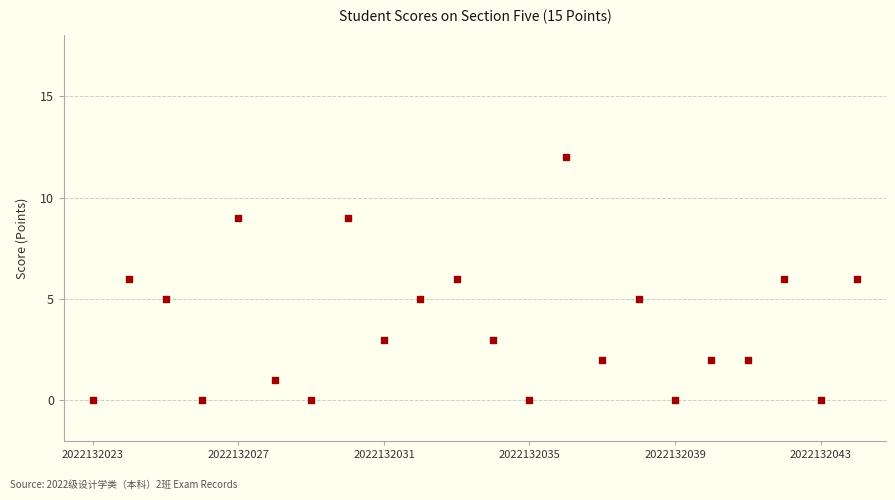

What is the range of Y values (max minus min)?

12